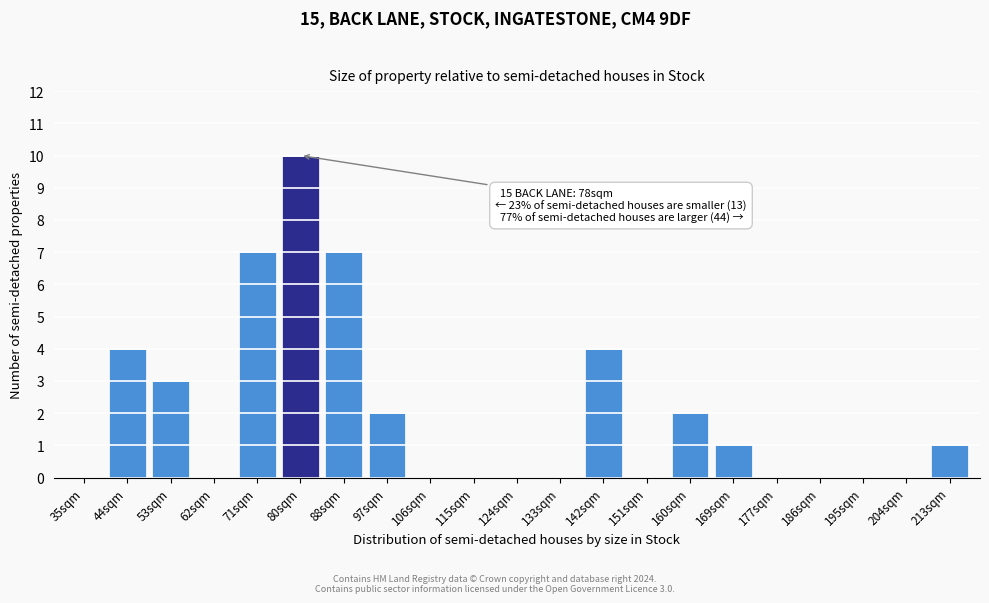

Reading right to left, what are all the values shown in this chart?

213sqm=1	204sqm=0	195sqm=0	186sqm=0	177sqm=0	169sqm=1	160sqm=2	151sqm=0	142sqm=4	133sqm=0	124sqm=0	115sqm=0	106sqm=0	97sqm=2	88sqm=7	80sqm=10	71sqm=7	62sqm=0	53sqm=3	44sqm=4	35sqm=0